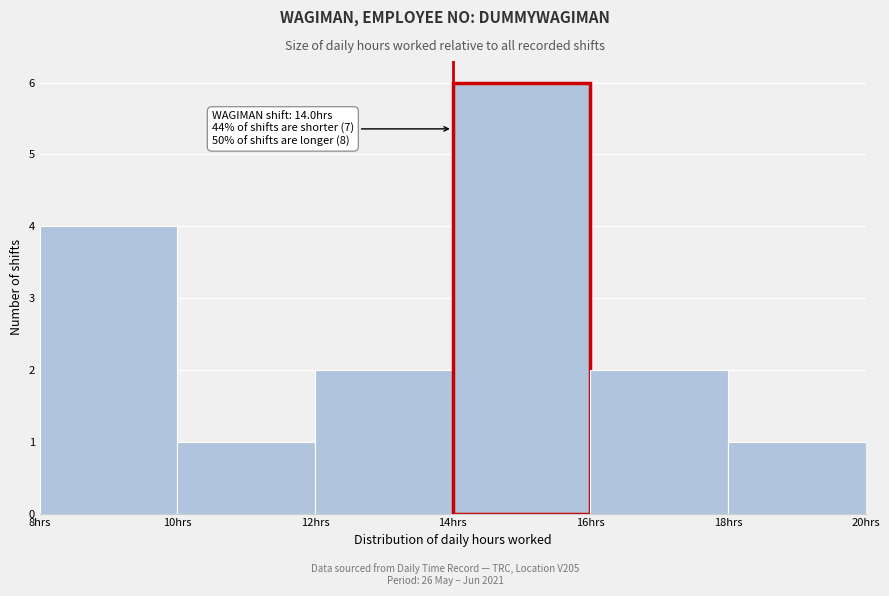

Which range on the x-axis has the tallest bar?

14 to 16